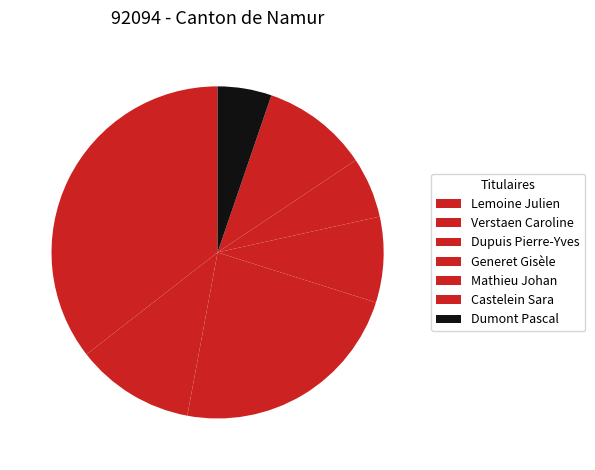

What percentage is the Lemoine Julien slice, to the nearest percent?

36%